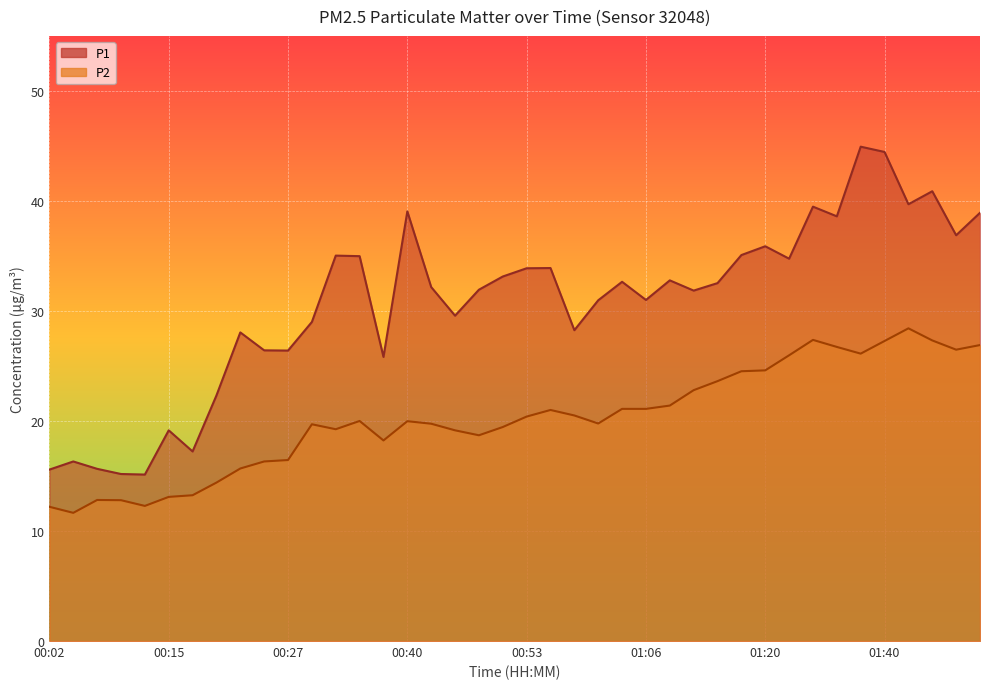

Rank the categories by P2 value from highest to lowest.

01:42, 01:31, 01:45, 01:40, 01:50, 01:34, 01:47, 01:37, 01:28, 01:20, 01:17, 01:14, 01:11, 01:09, 01:04, 01:06, 00:56, 00:58, 00:53, 00:35, 00:40, 01:01, 00:43, 00:30, 00:51, 00:33, 00:45, 00:48, 00:38, 00:27, 00:25, 00:22, 00:20, 00:17, 00:15, 00:07, 00:09, 00:12, 00:02, 00:04